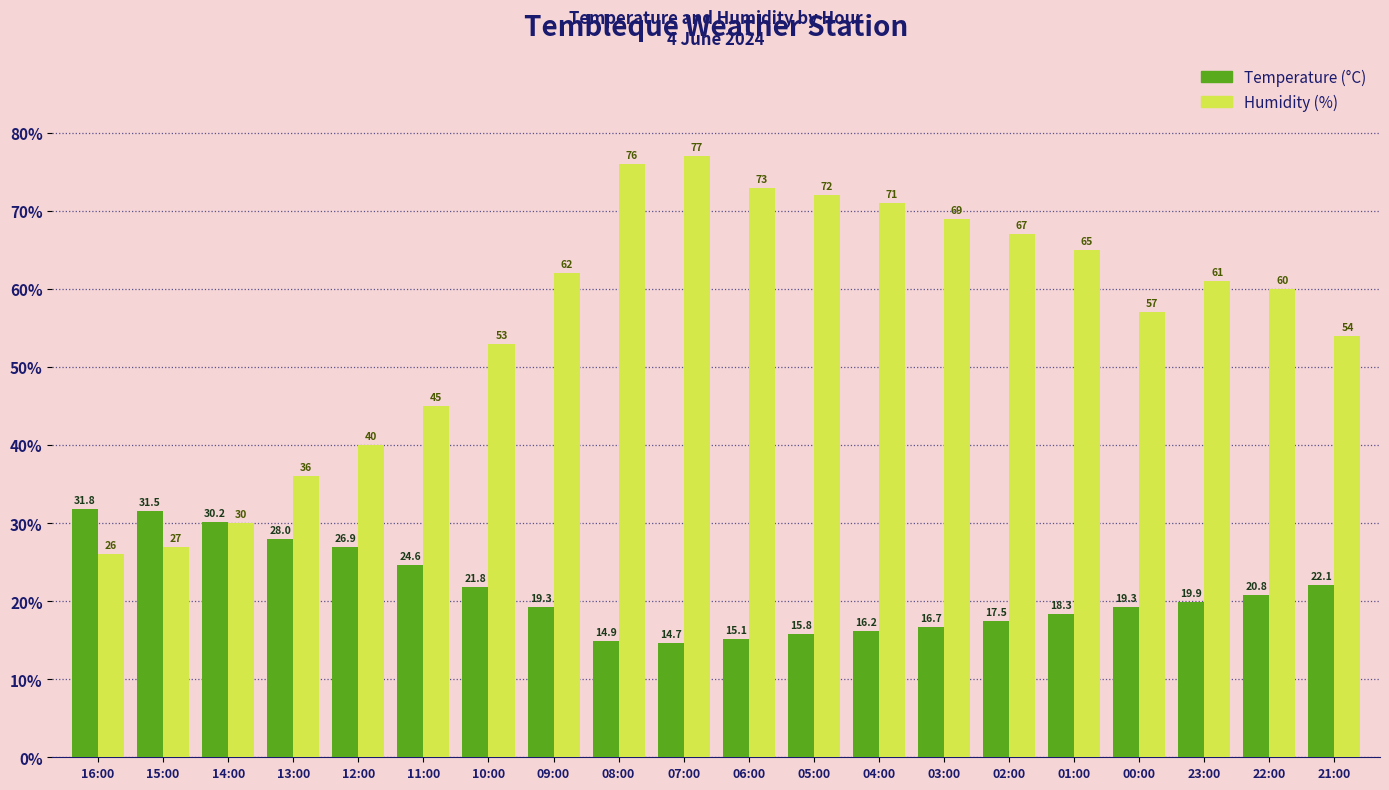

Which series has the largest total across all categories?

Humidity (%)